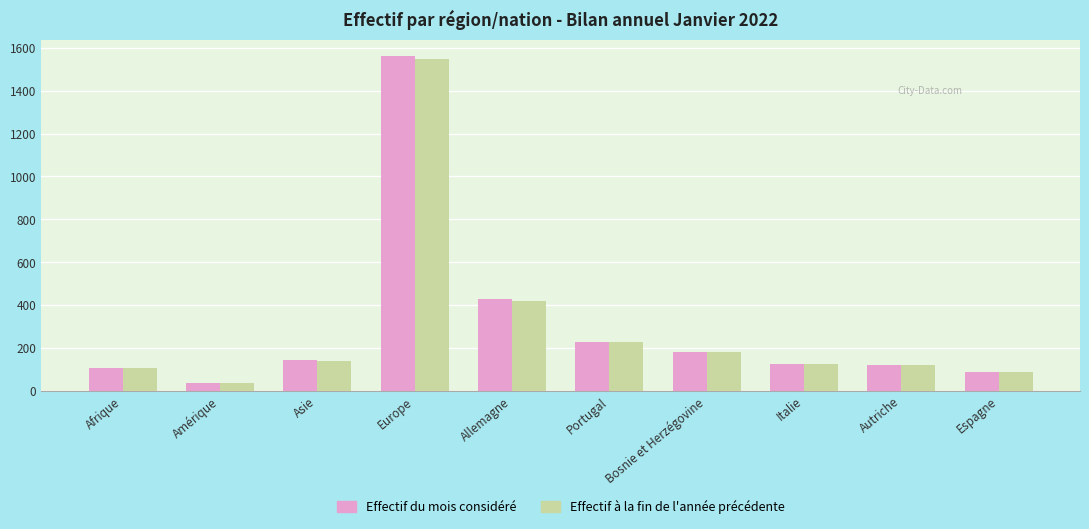

At which category is the sum across all series the highest?

Europe